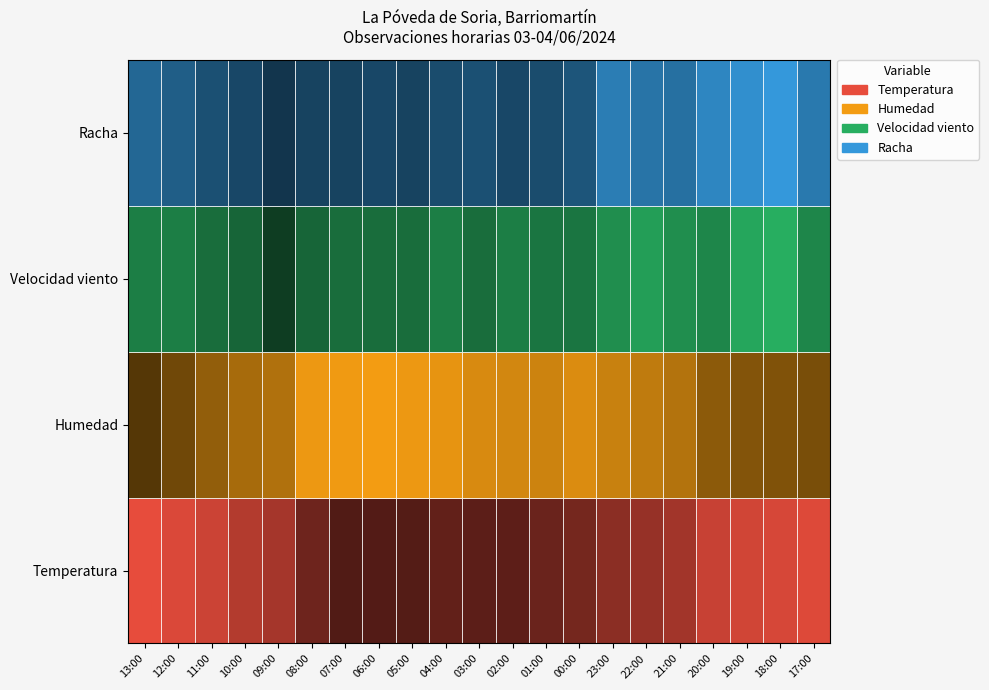

What is the difference between the maximum and second lowest values in the Velocidad viento series?

9.0